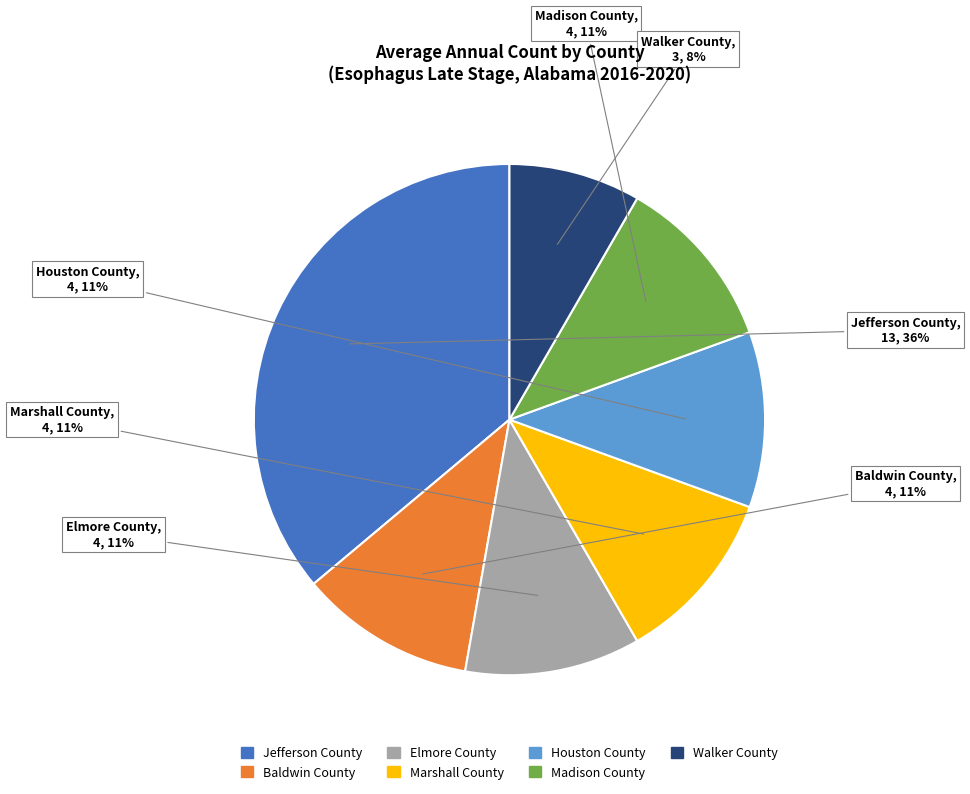

What is the largest slice in the pie chart?

Jefferson County